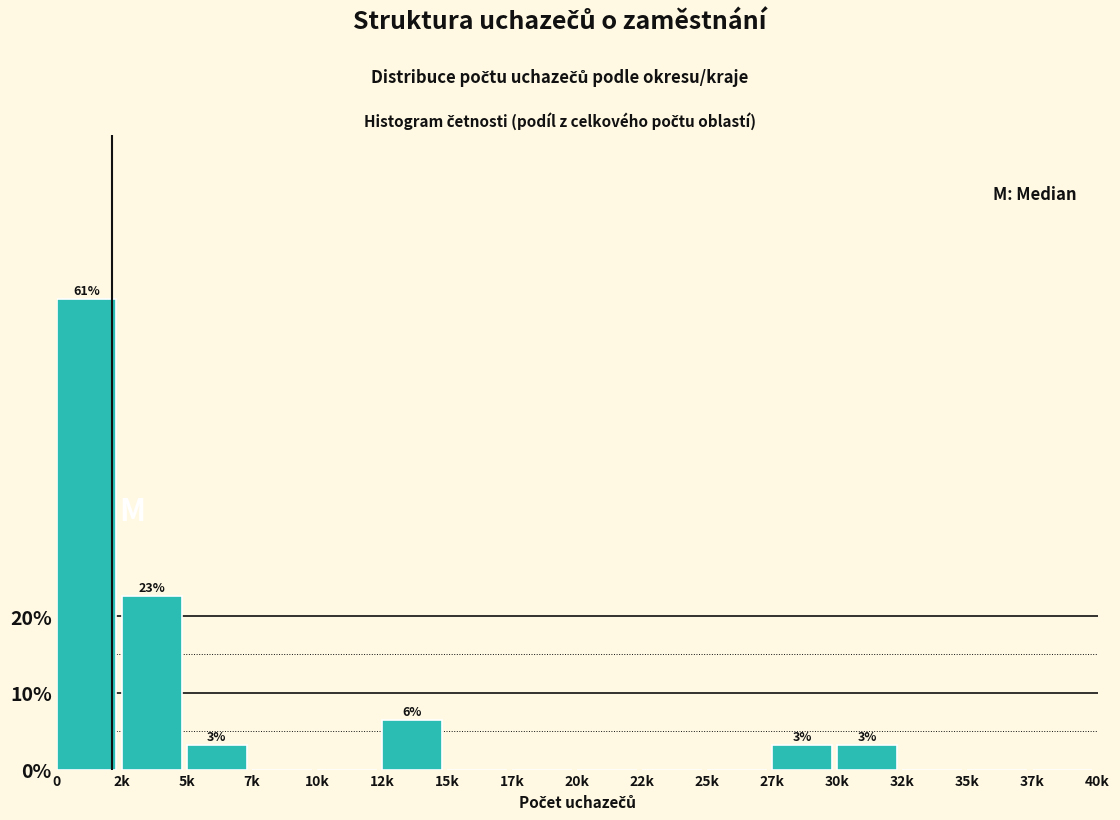

Reading left to right, list all the values displayed in this chart.

0=61.3	2k=22.6	5k=3.2	7k=0.0	10k=0.0	12k=6.5	15k=0.0	17k=0.0	20k=0.0	22k=0.0	25k=0.0	27k=3.2	30k=3.2	32k=0.0	35k=0.0	37k=0.0